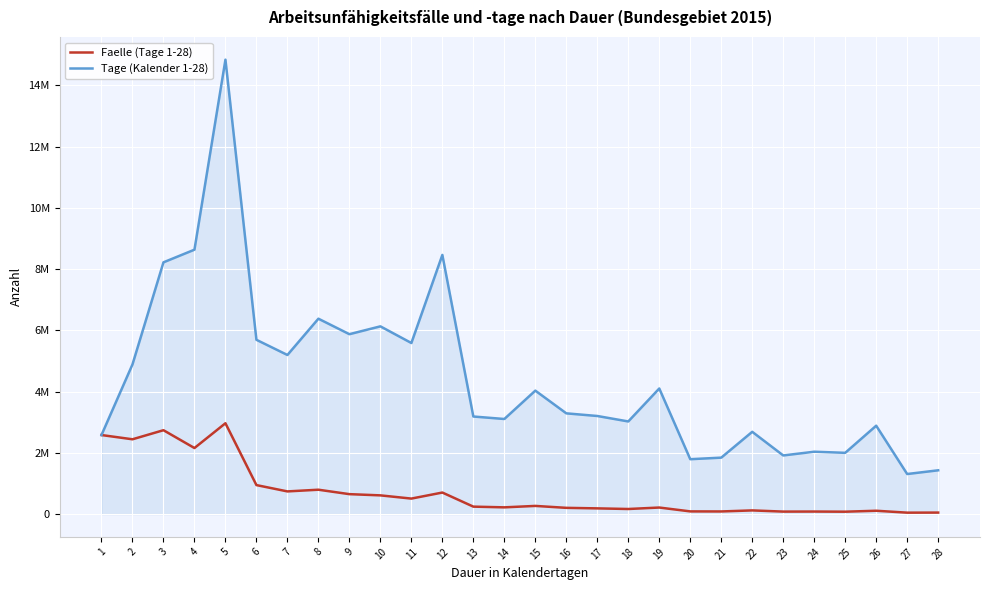

Is this an area chart (filled region under the line)?

Yes